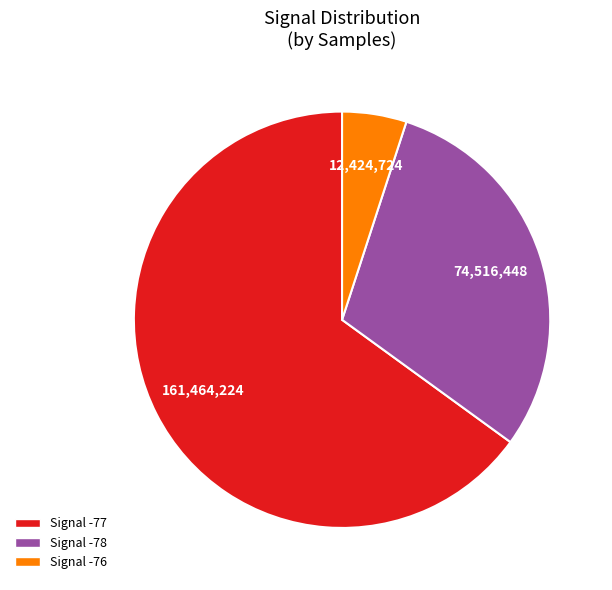

Is there a majority slice in this chart?

Yes